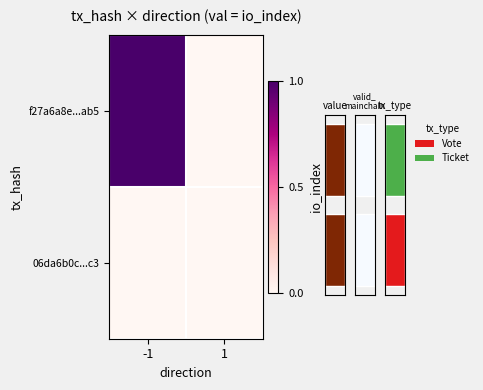

Is the value of 06da6b0c...c3 at 1 greater than the value of f27a6a8e...ab5 at 1?

No